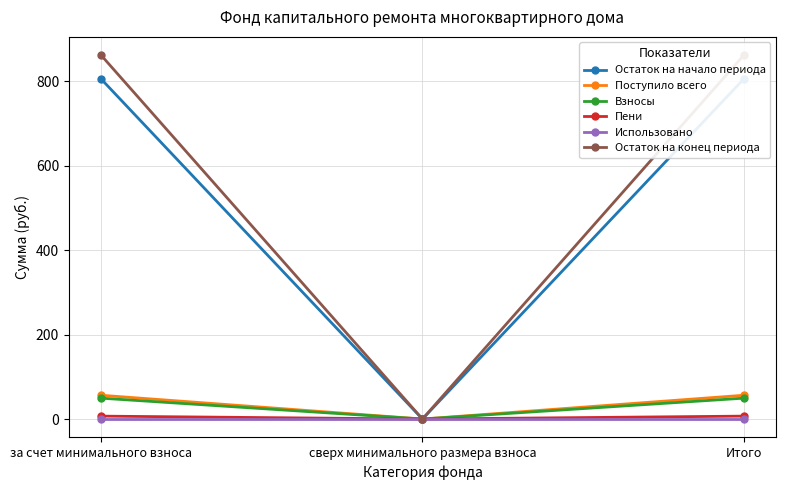

What is the greatest value displayed?

861.9